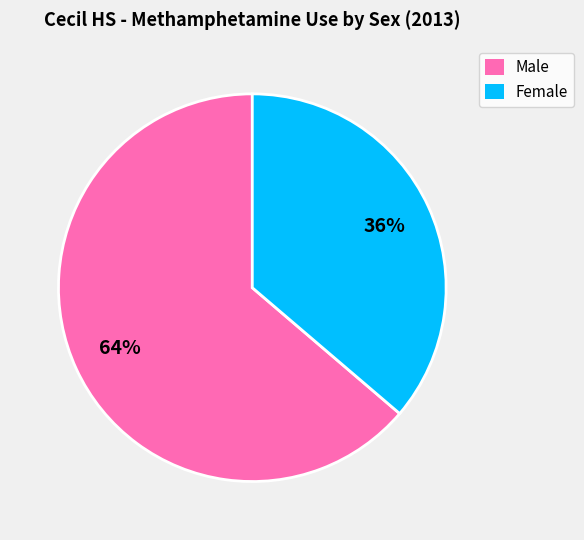

To the nearest percent, what is the combined percentage of Female and Male?

100%